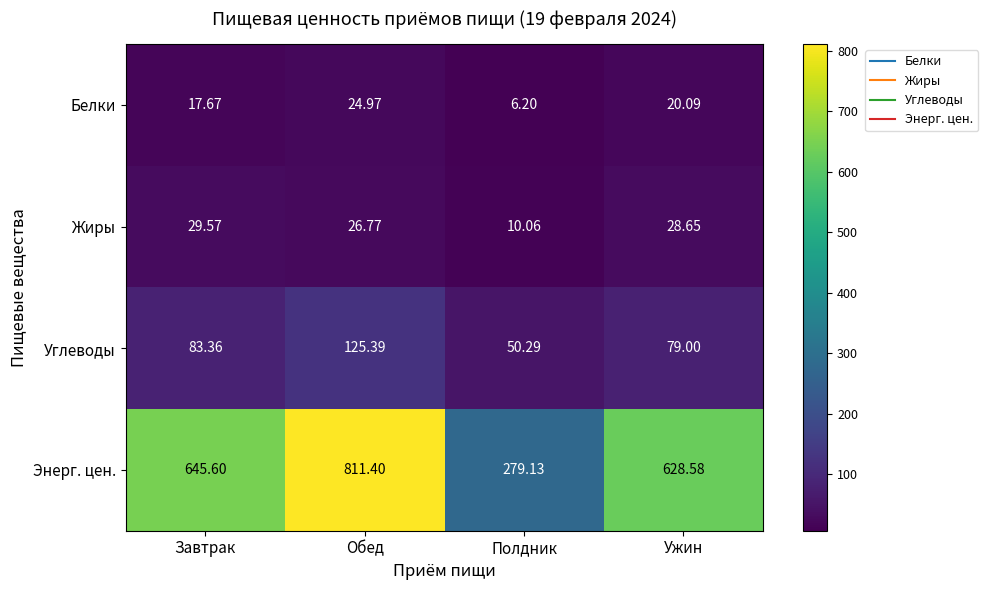

List the series in order of their peak value, lowest first.

Белки, Жиры, Углеводы, Энерг. цен.